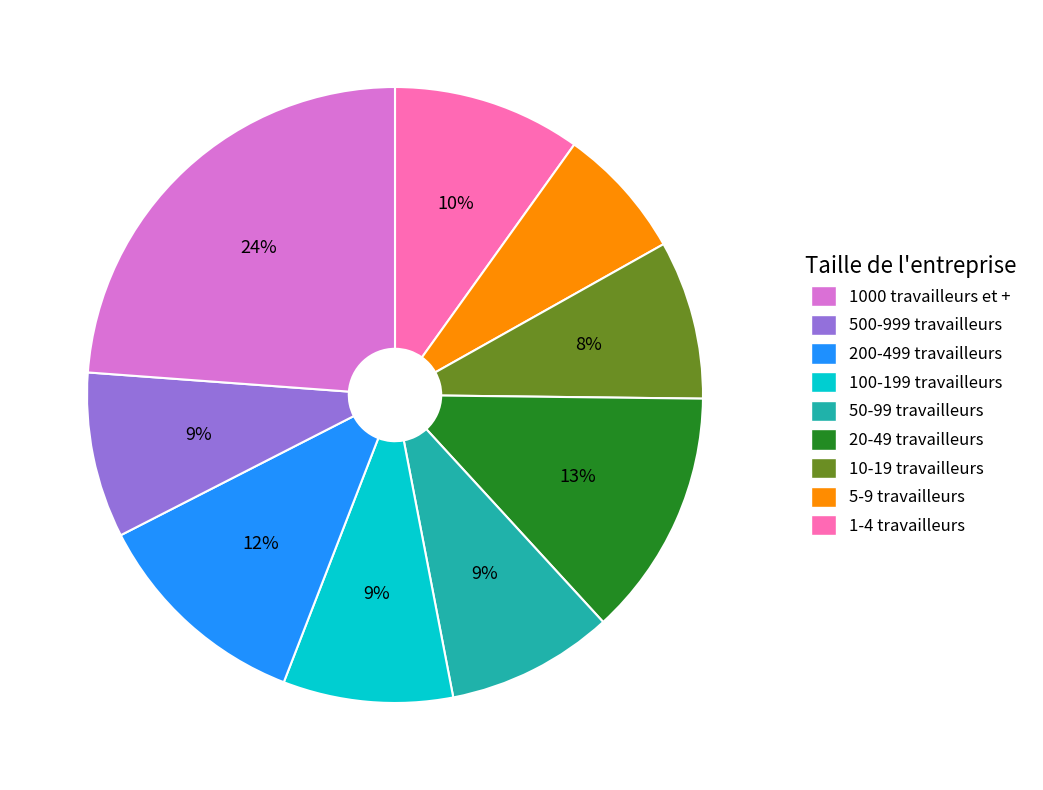

To the nearest percent, what is the average slice percentage?

11%